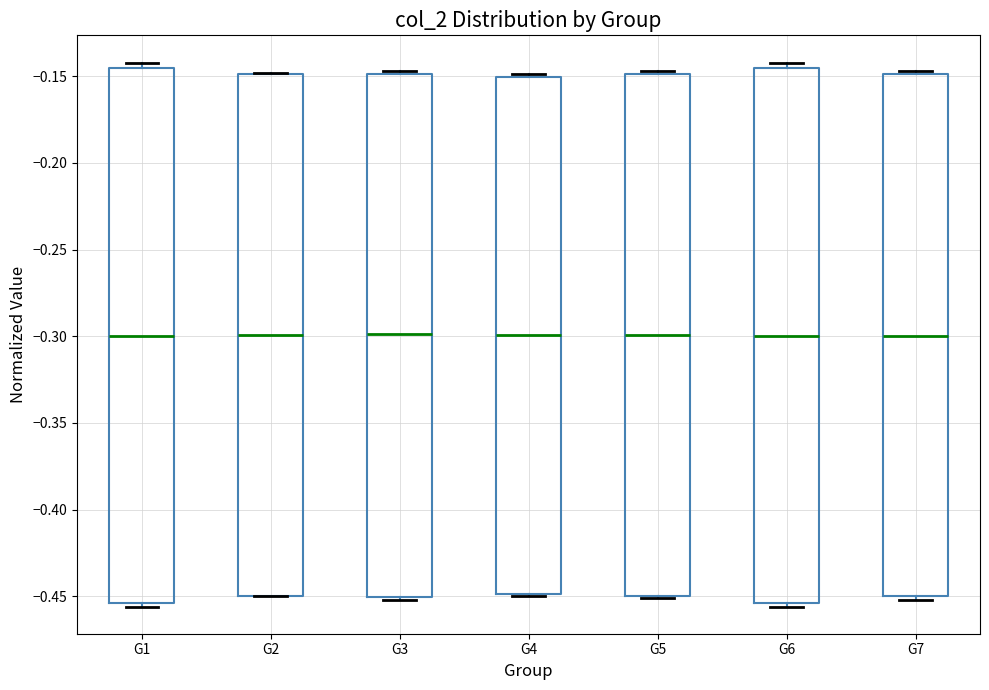

Reading left to right, read every box against the y-axis: the position of its median line, the range the box covers, and the ends of its whiskers. The values are not printed on the chart, so give them approximately, as read against the axis.

G1: median -0.300, box -0.455 to -0.145, whiskers -0.455 (just below the box's lower edge) to -0.140
G2: median -0.300, box -0.450 to -0.150, whiskers -0.450 to -0.150
G3: median -0.300, box -0.450 to -0.150, whiskers -0.450 to -0.145
G4: median -0.300, box -0.450 to -0.150, whiskers -0.450 to -0.150 (just above the box's upper edge)
G5: median -0.300, box -0.450 to -0.150, whiskers -0.450 to -0.145
G6: median -0.300, box -0.455 to -0.145, whiskers -0.455 (just below the box's lower edge) to -0.140
G7: median -0.300, box -0.450 to -0.150, whiskers -0.450 (just below the box's lower edge) to -0.145